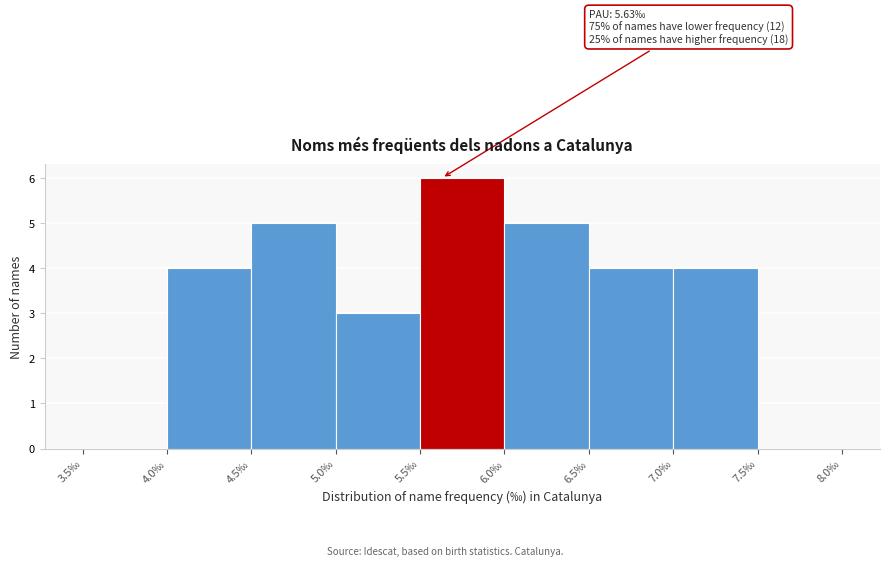

Over which range of the x-axis is the bar tallest?

5.5 to 6.0